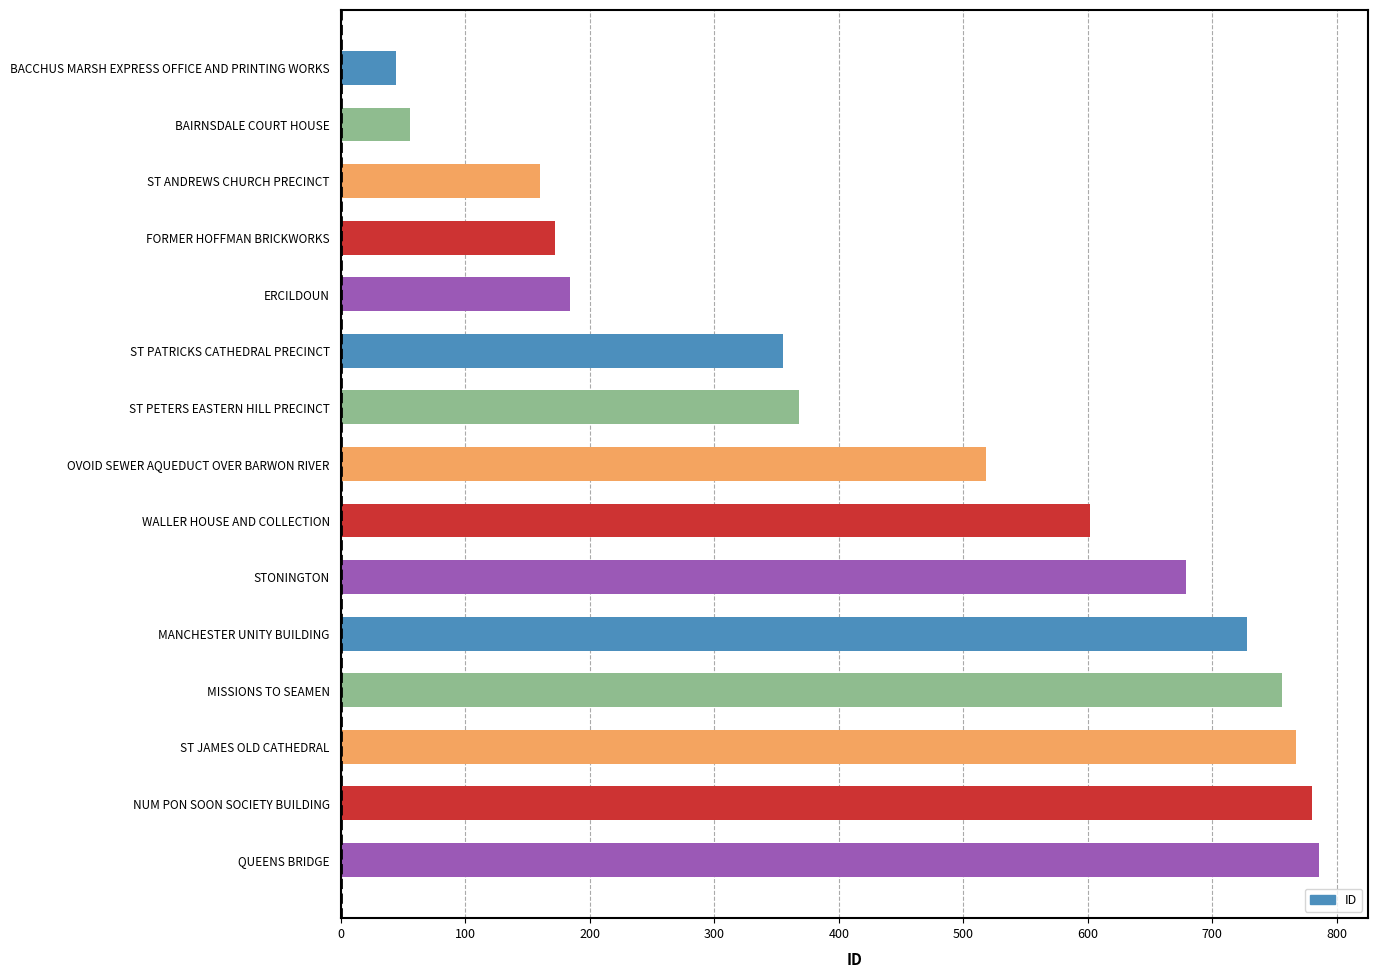

What is the label of the 8th bar from the top?

OVOID SEWER AQUEDUCT OVER BARWON RIVER